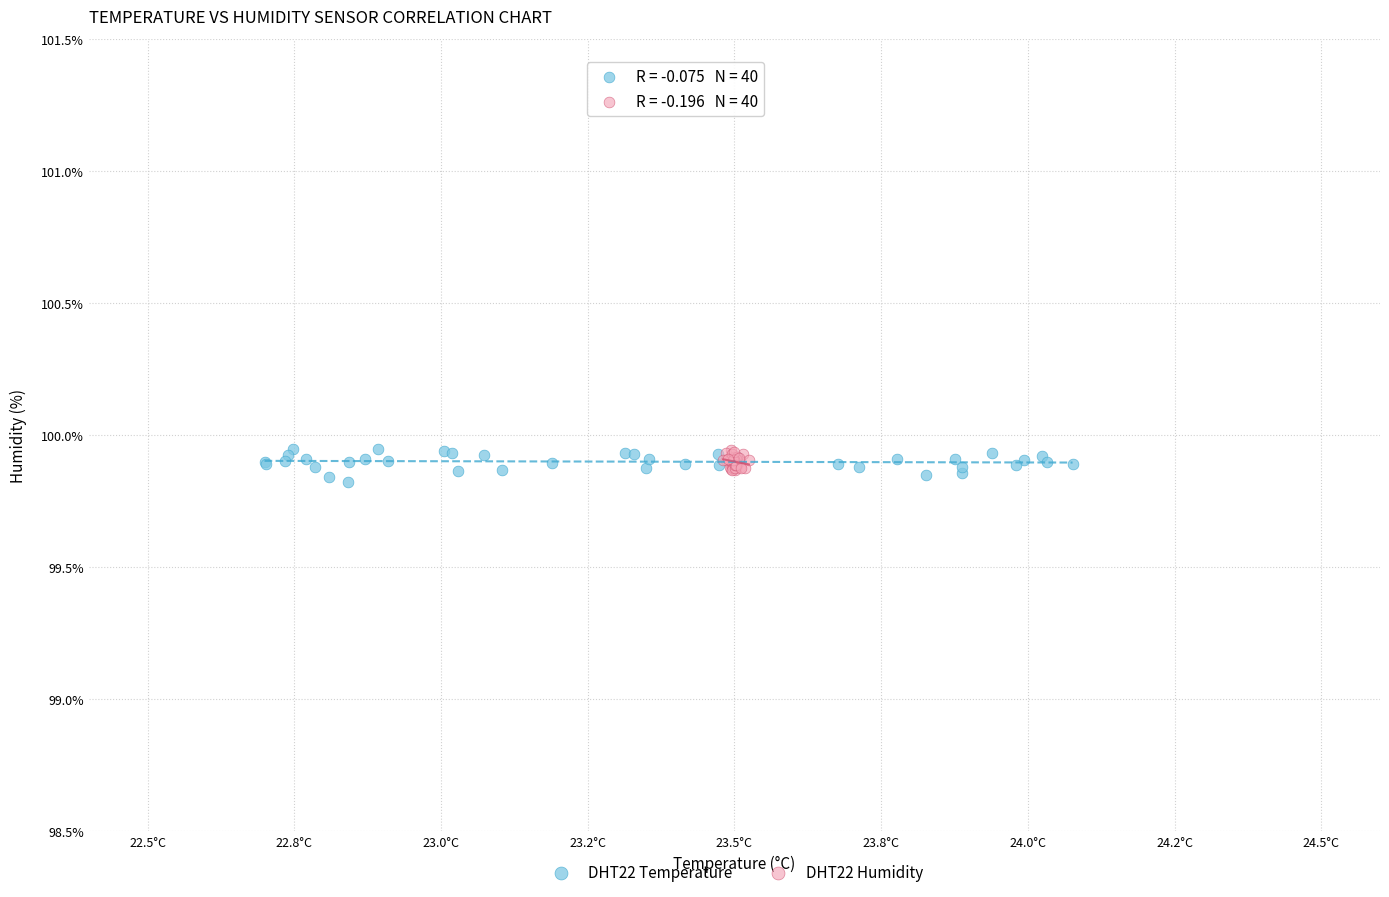

What are all the series names shown in the legend?

DHT22 Temperature, DHT22 Humidity